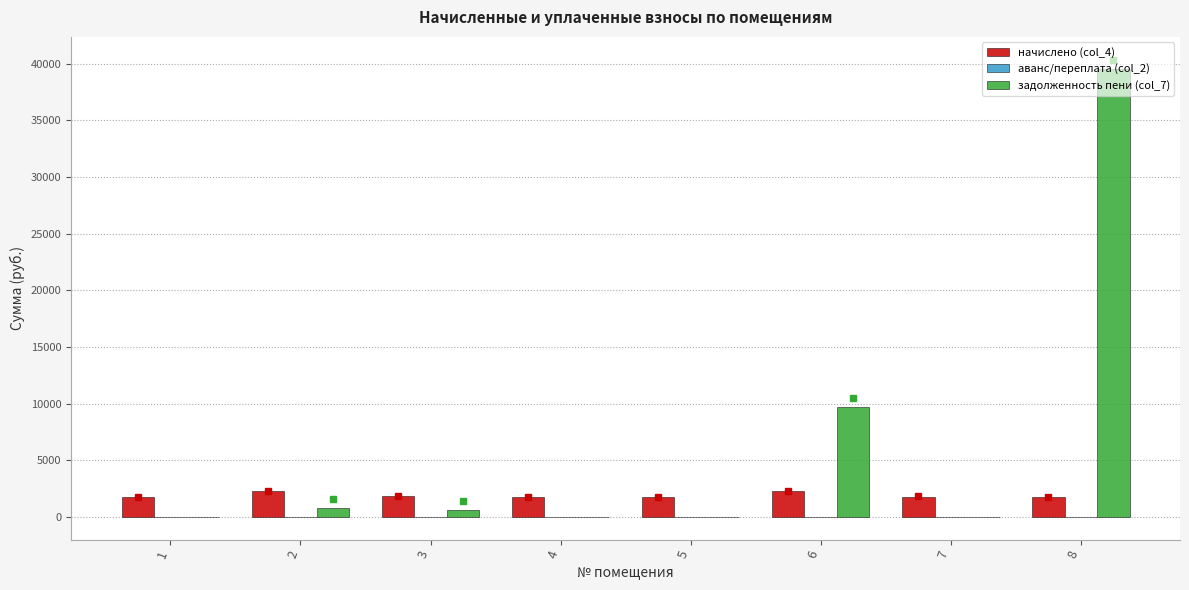

Which series has the largest total across all categories?

задолженность пени (col_7)